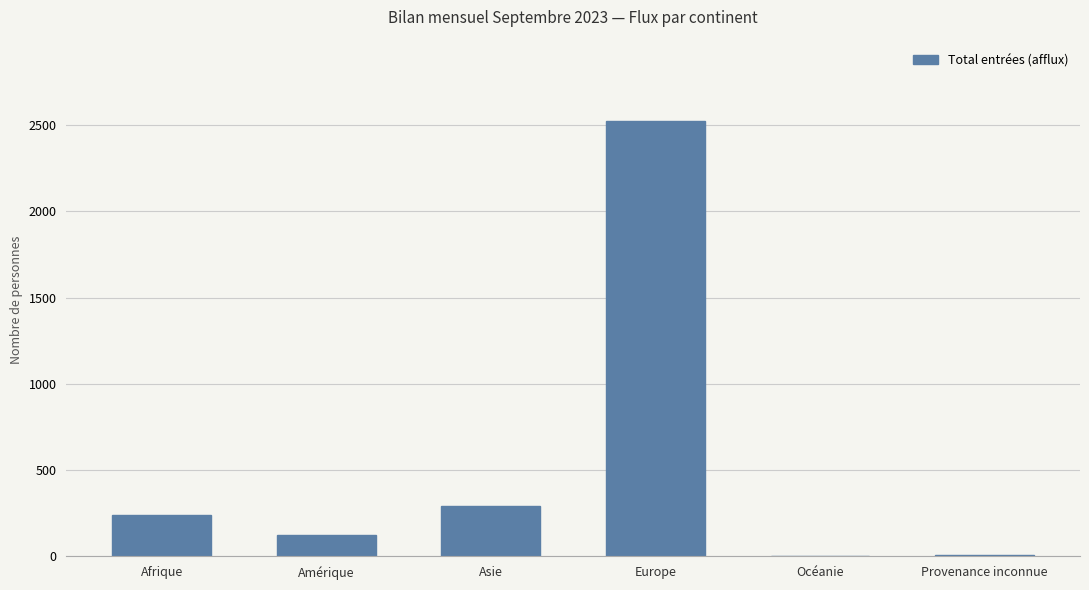

Are the bars horizontal?

No